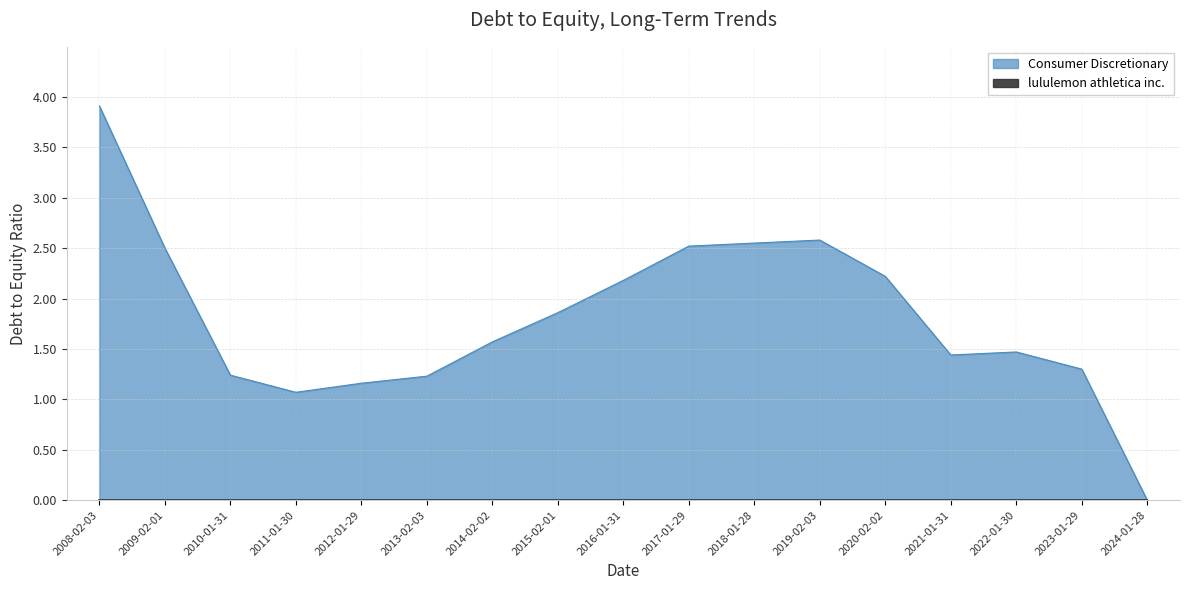

What is the maximum value shown in the chart?

3.9